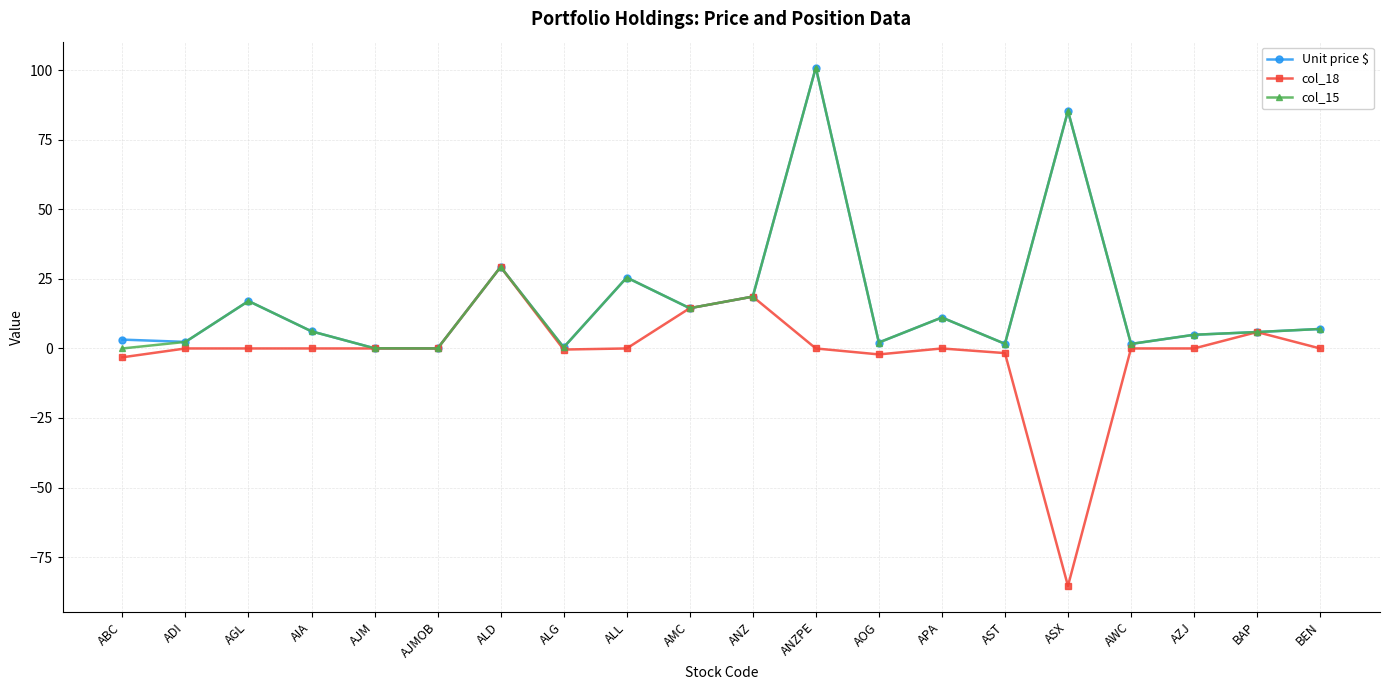

True or false: Unit price $ has a value of 118.0 at ASX.

False